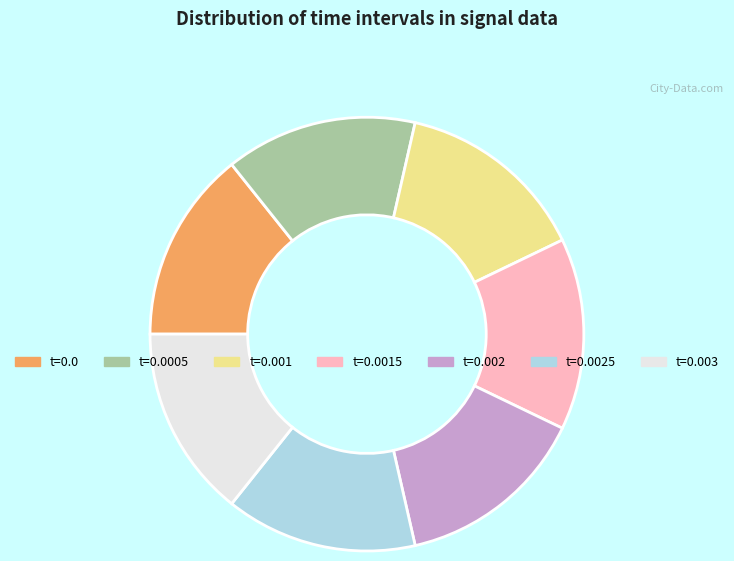

Is there a majority slice in this chart?

No